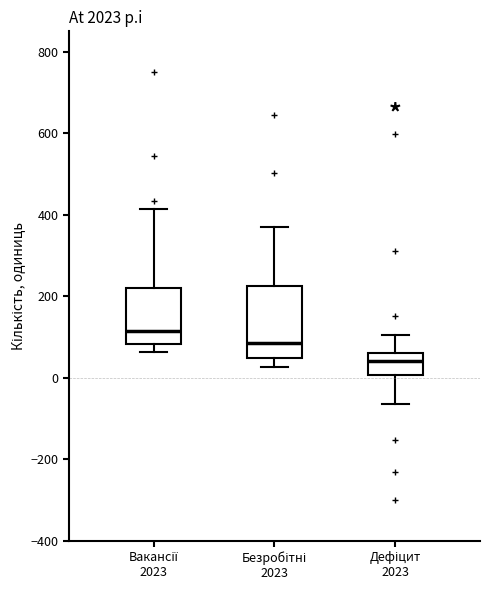

Reading left to right, read every box against the y-axis: the position of its median line, the range the box covers, and the ends of its whiskers. The values are not printed on the chart, so give them approximately, as read against the axis.

Вакансії 2023: median 120, box 80 to 220, whiskers 60 to 420
Безробітні 2023: median 80, box 40 to 220, whiskers 20 to 380
Дефіцит 2023: median 40, box 0 to 60, whiskers -60 to 100